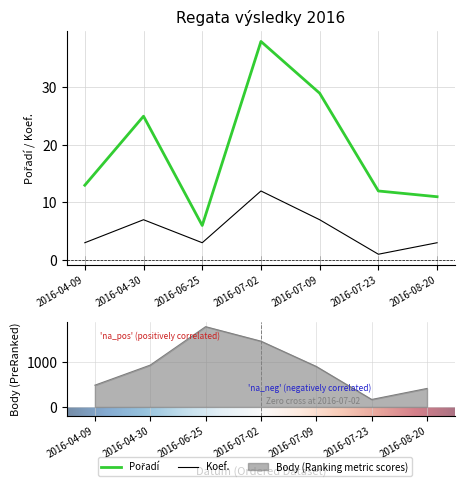

Count the number of categories in the chart.

7